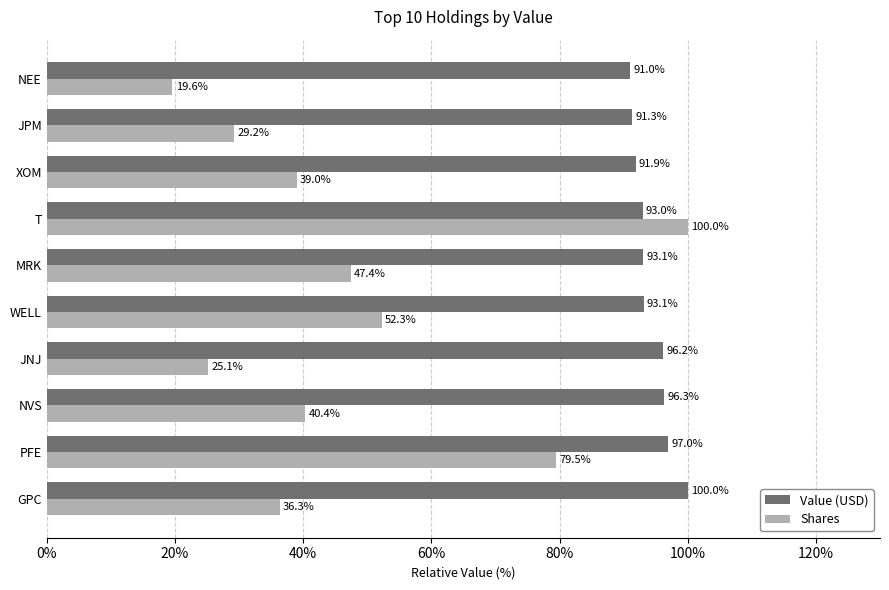

How many distinct data groups are displayed?

2